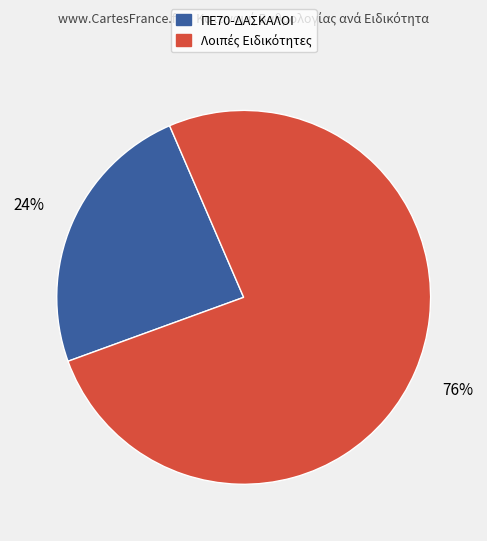

Is there a majority slice in this chart?

Yes